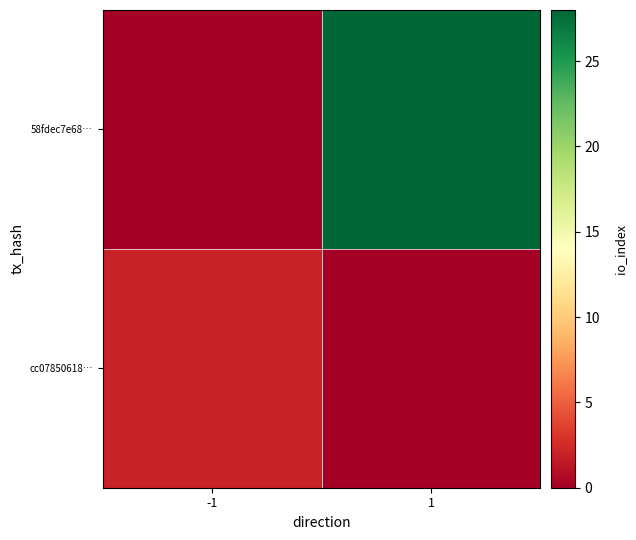

How many data points does each series have?

2